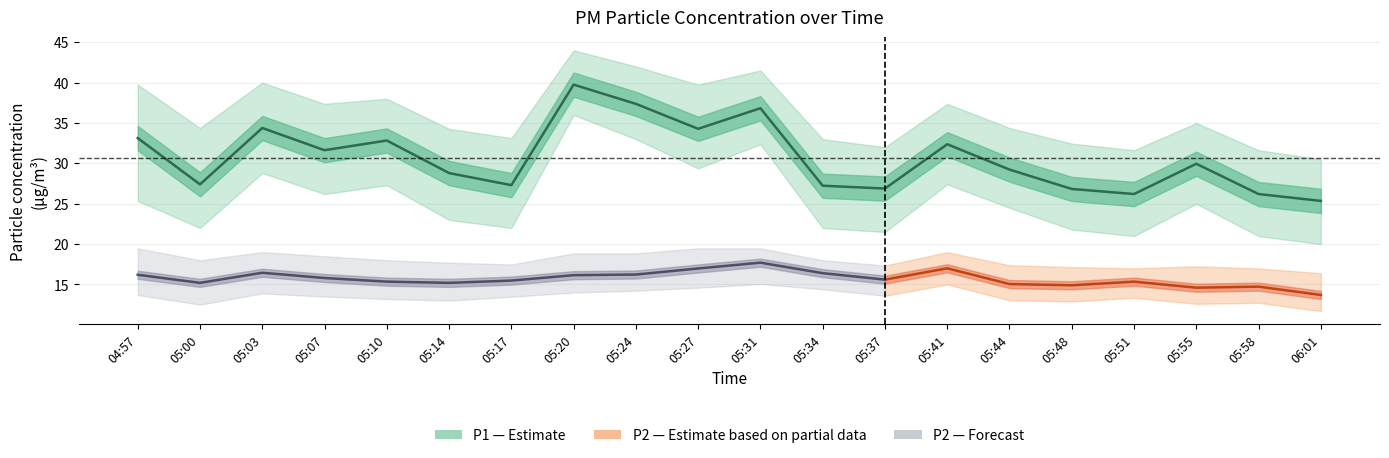

True or false: P2_lower and P1_lower intersect in this chart.

False